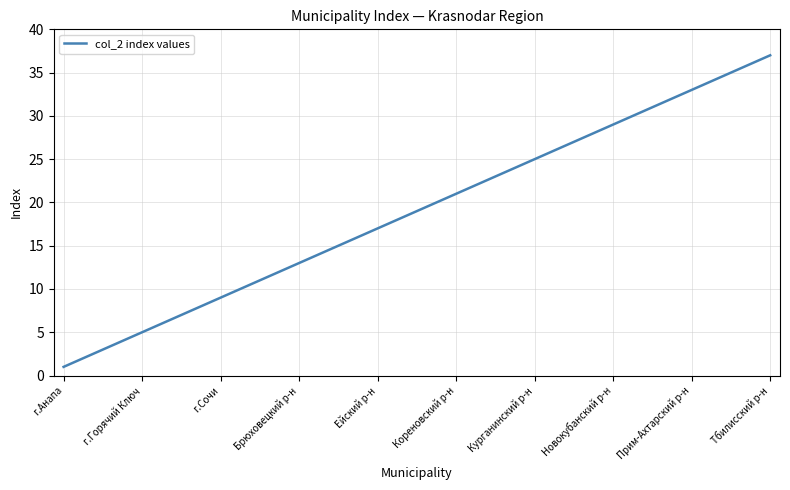

What is the greatest value displayed?

37